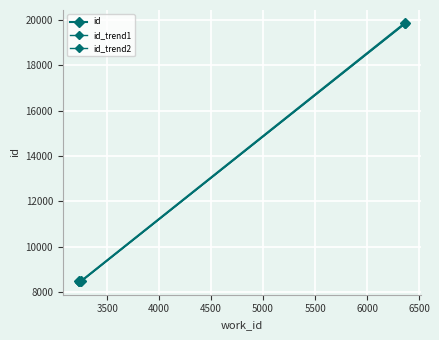

What is the sum of all id_trend2 values?

36772.3